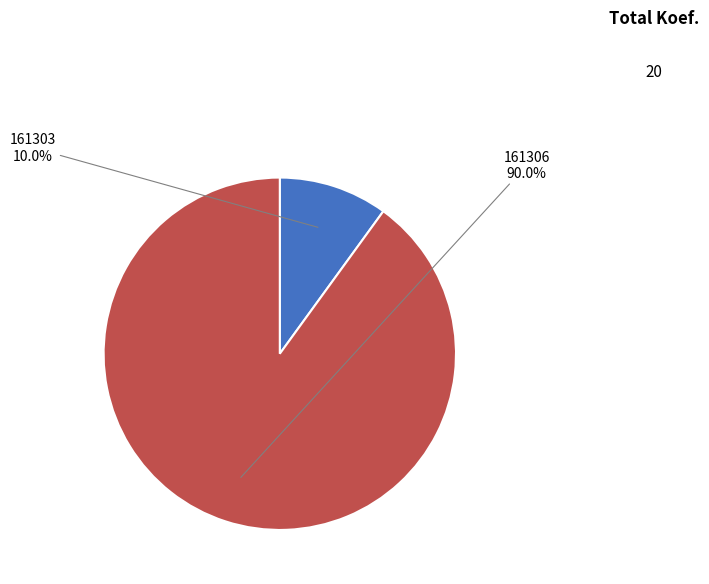

The 161306 slice represents 90% of the pie. True or false?

True